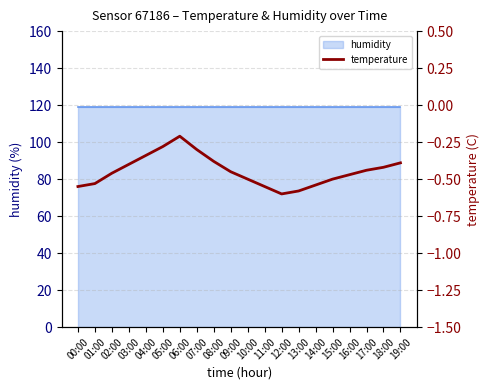

What is the value of the 20th point from the left?

-0.4